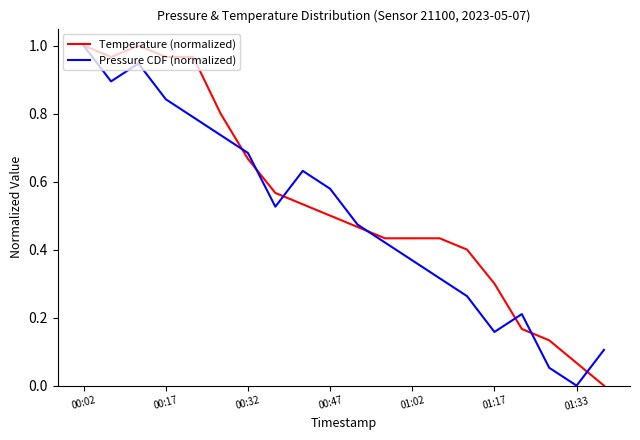

Does the chart have visible grid lines?

No